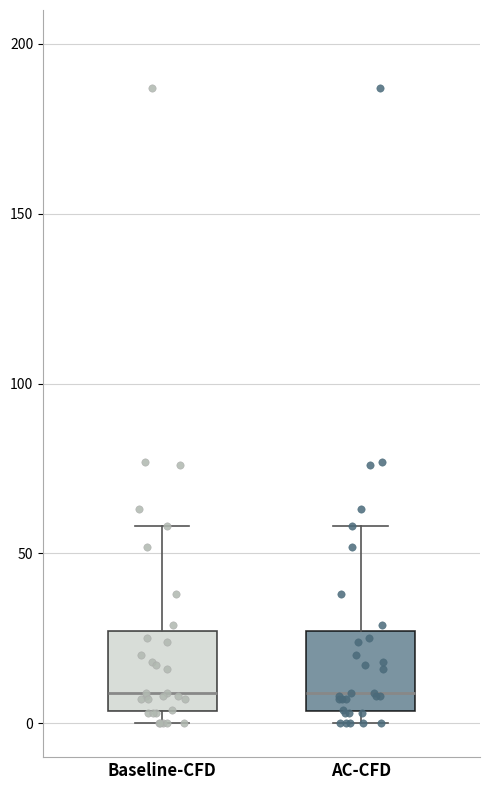

Reading left to right, read every box against the y-axis: the position of its median line, the range the box covers, and the ends of its whiskers. The values are not printed on the chart, so give them approximately, as read against the axis.

Baseline-CFD: median 10, box 5 to 25, whiskers 0 to 60
AC-CFD: median 10, box 5 to 25, whiskers 0 to 60